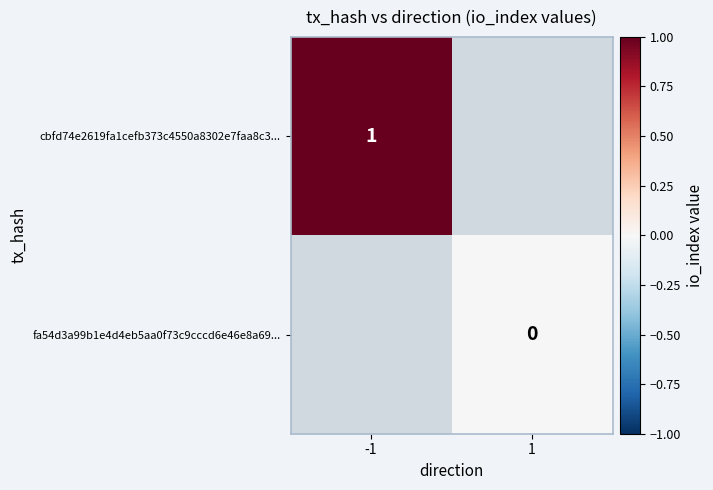

How many series are shown in this chart?

2